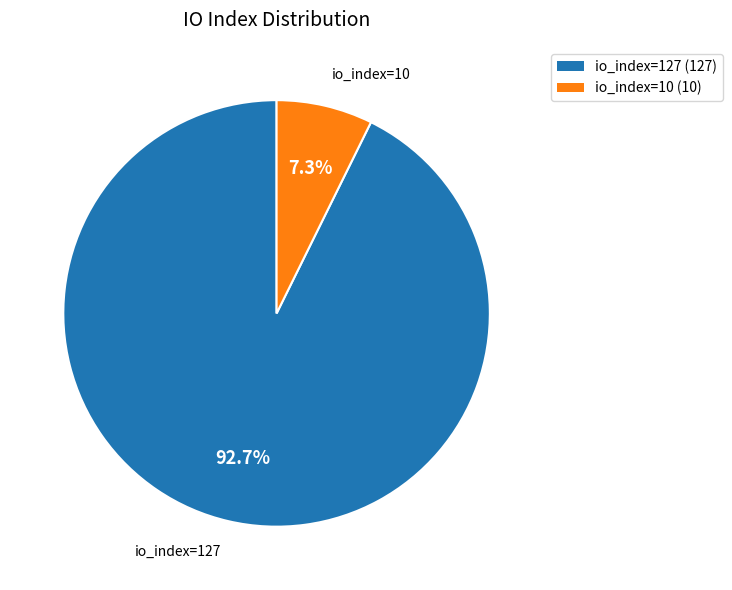

To the nearest percent, what is the average slice percentage?

50%